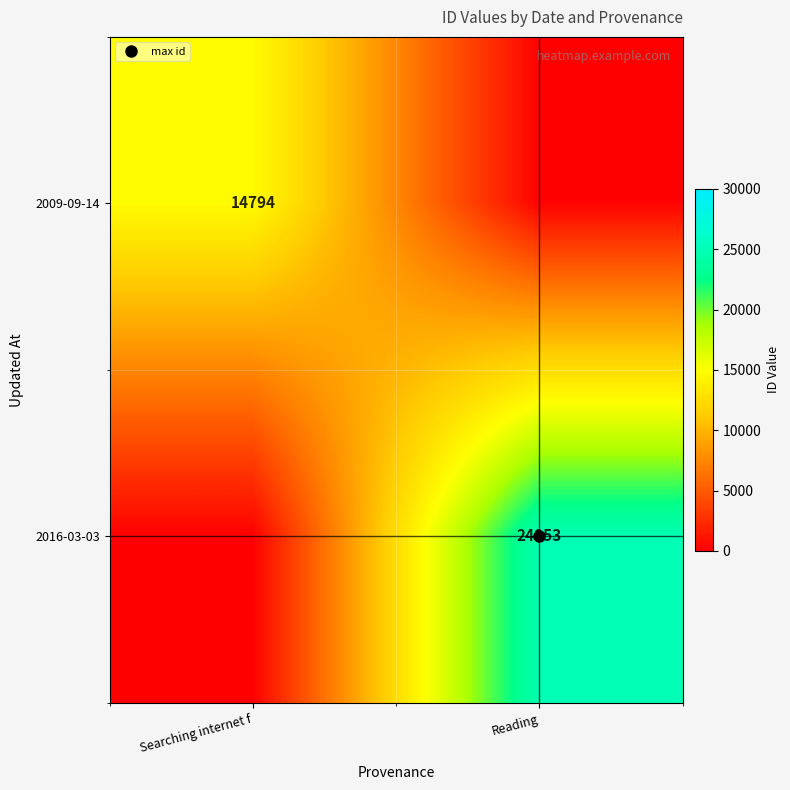

Is it true that row_0 equals 14794 at Searching internet f?

True